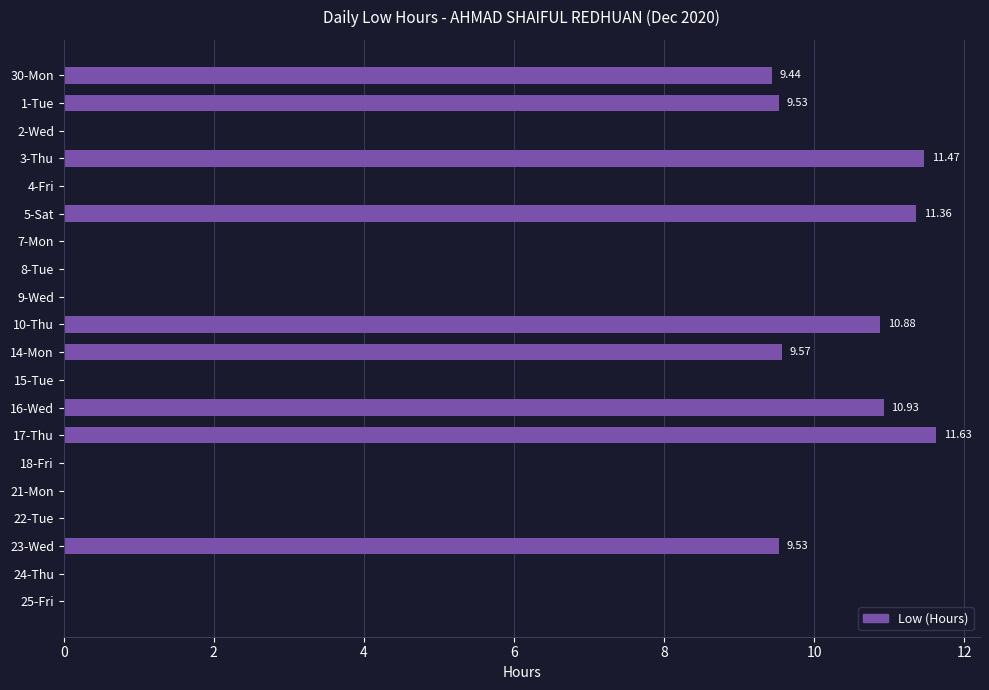

What is the sum of all values?

94.3